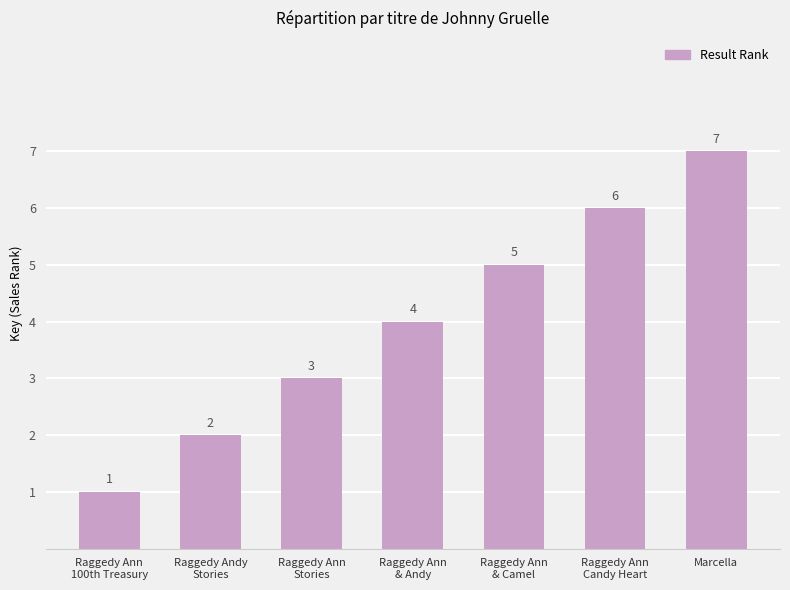

What is the value of the 4th bar from the left?

4